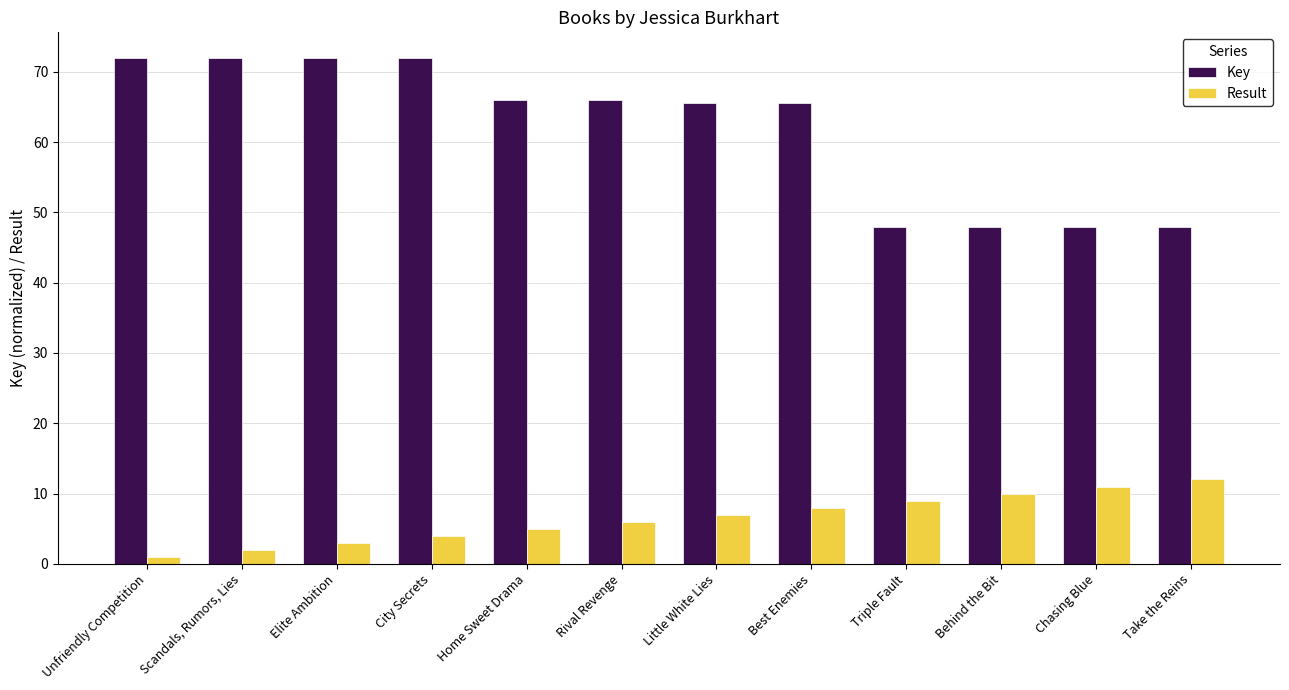

What is the sum of all Key values?

742.5